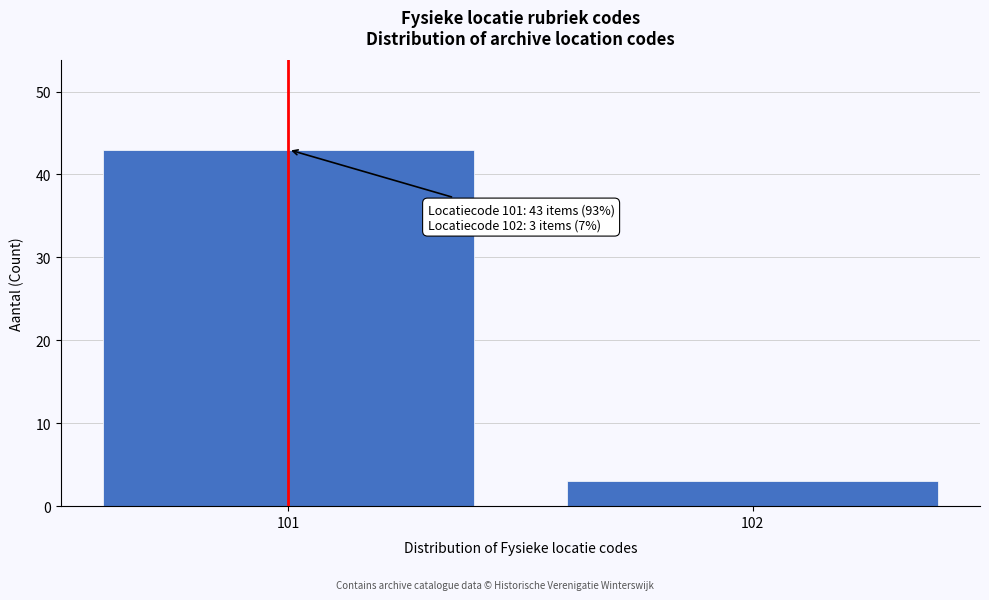

Reading right to left, what are all the values shown in this chart?

102=3	101=43